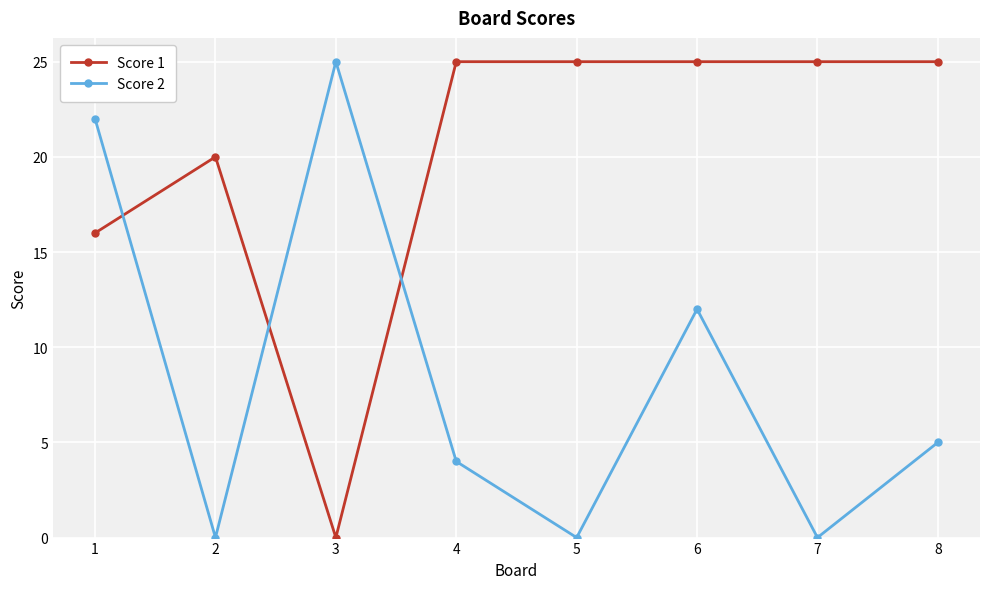

What is the value of the Score 1 point at the 7th from the left?

25